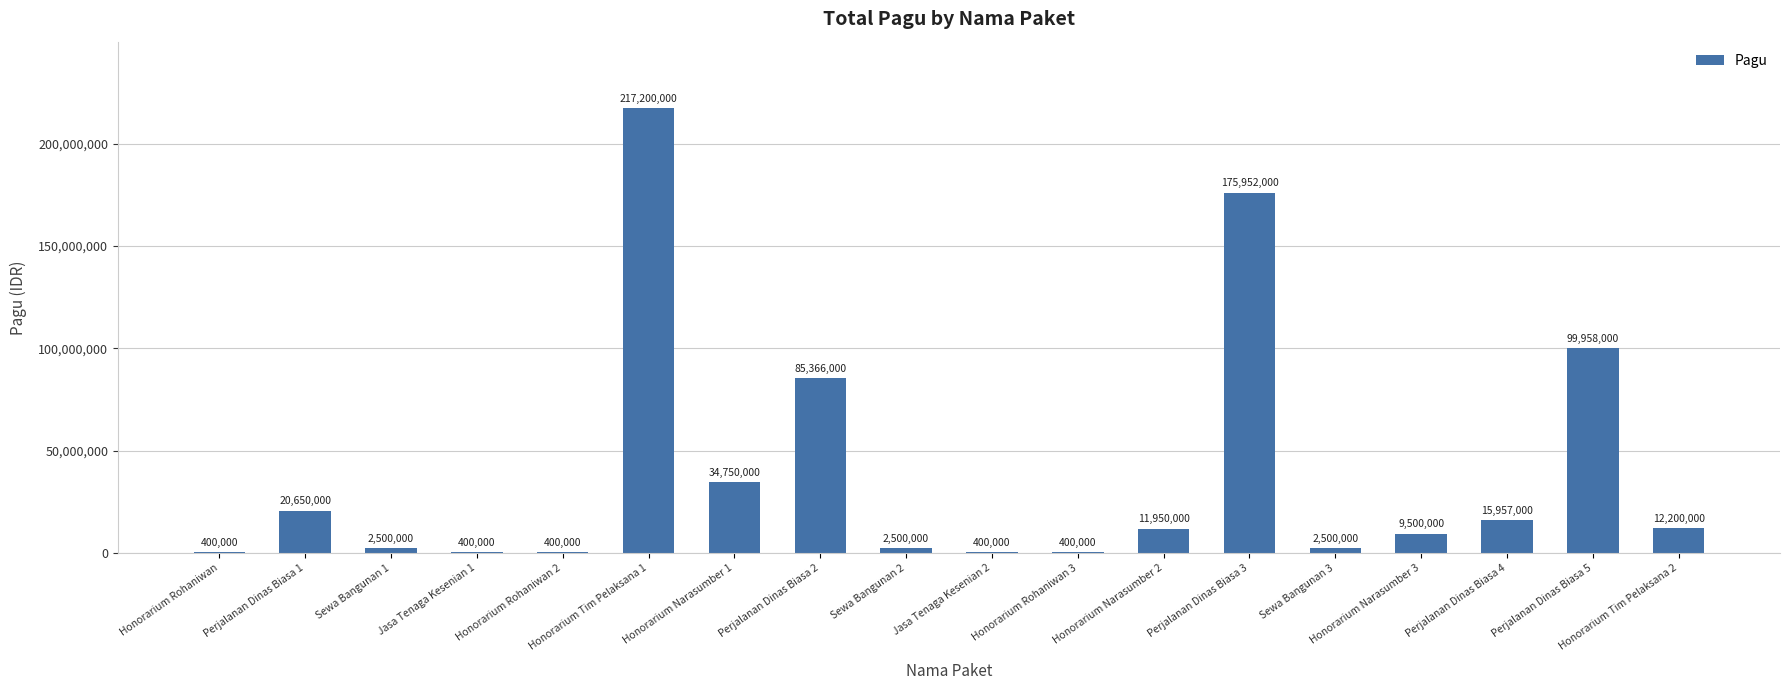

At which category does the chart reach its peak across all series?

Honorarium Tim Pelaksana 1